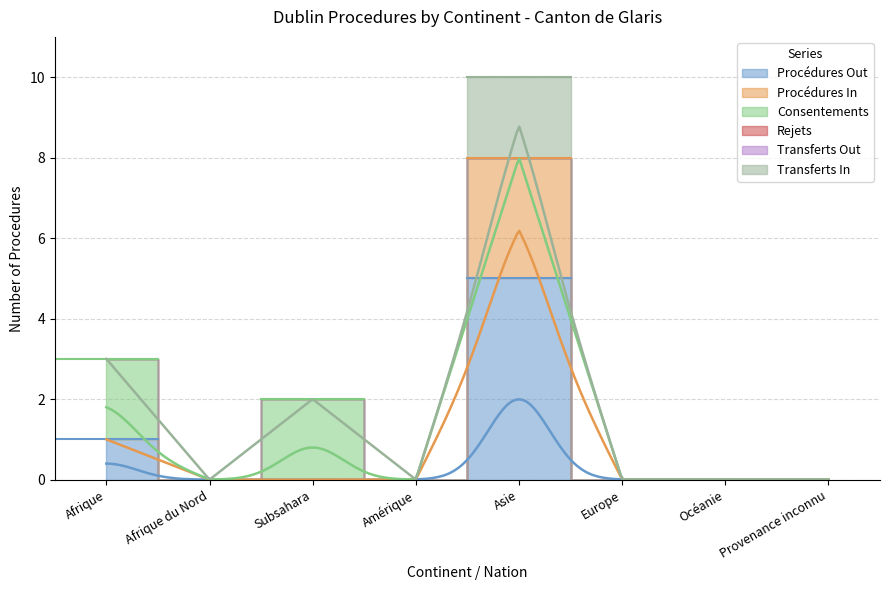

At which category is the sum across all series the highest?

Asie